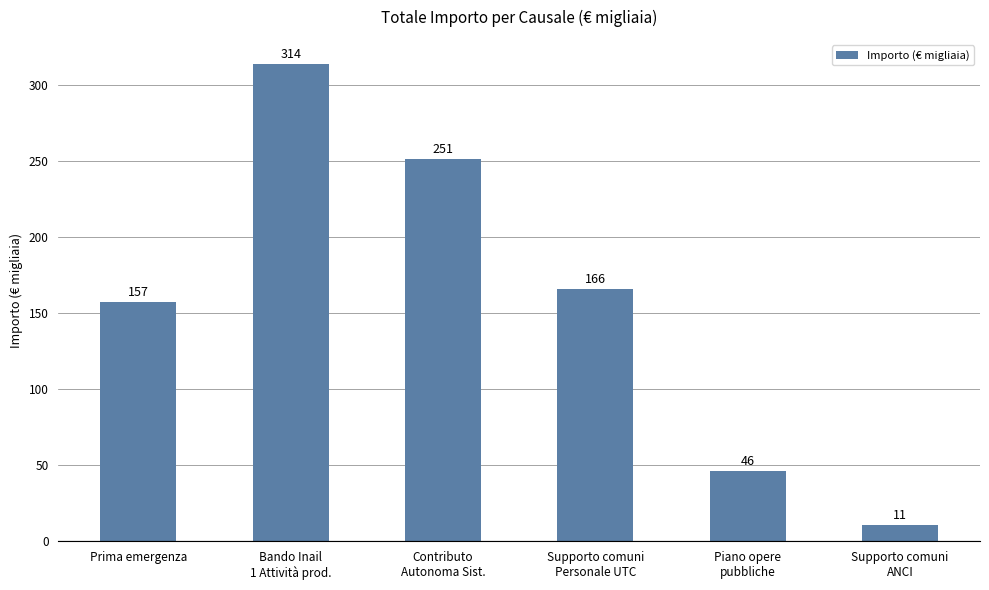

What is the smallest value displayed?

10.8